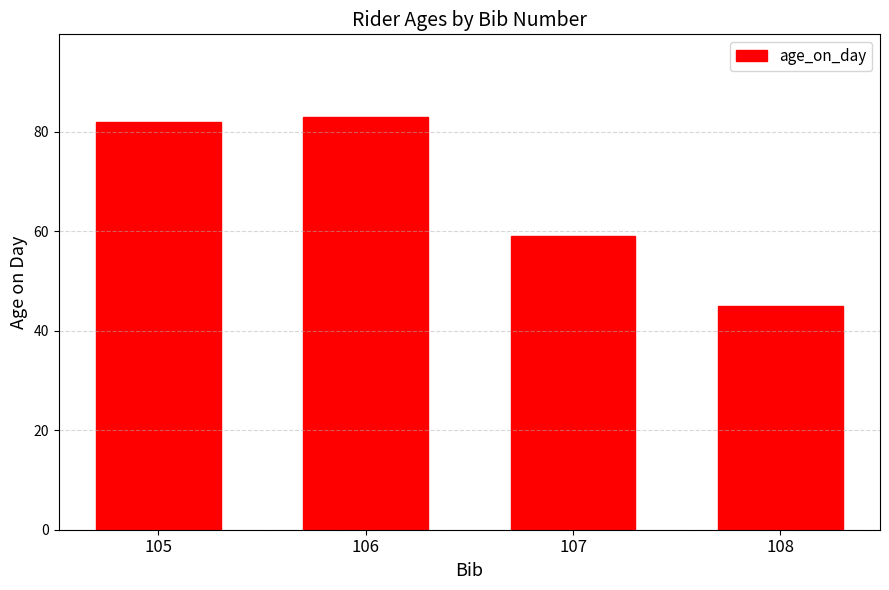

What is the minimum value shown in the chart?

45